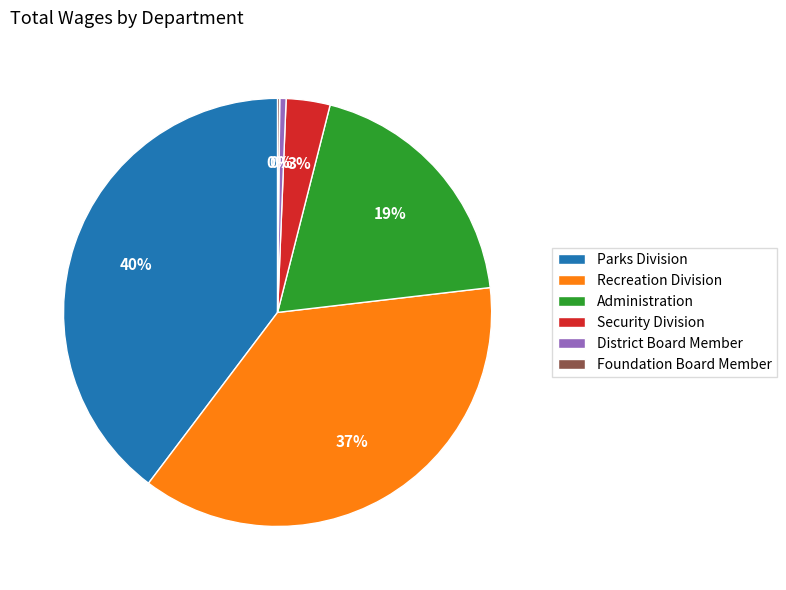

To the nearest percent, what is the difference between the Parks Division and Administration slice percentages?

21%